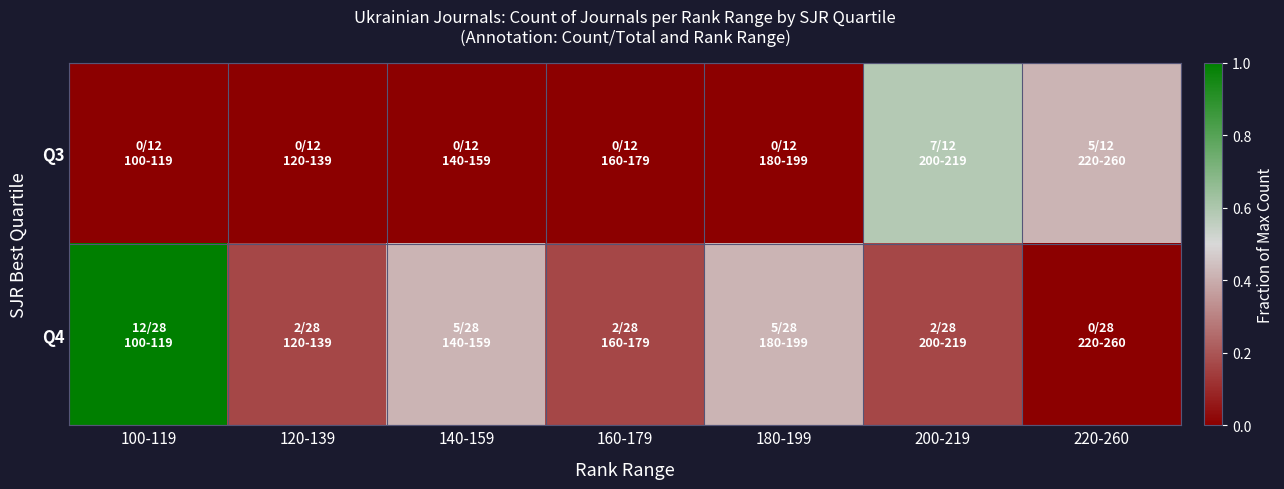

Which series has the largest range (max minus min)?

Q4